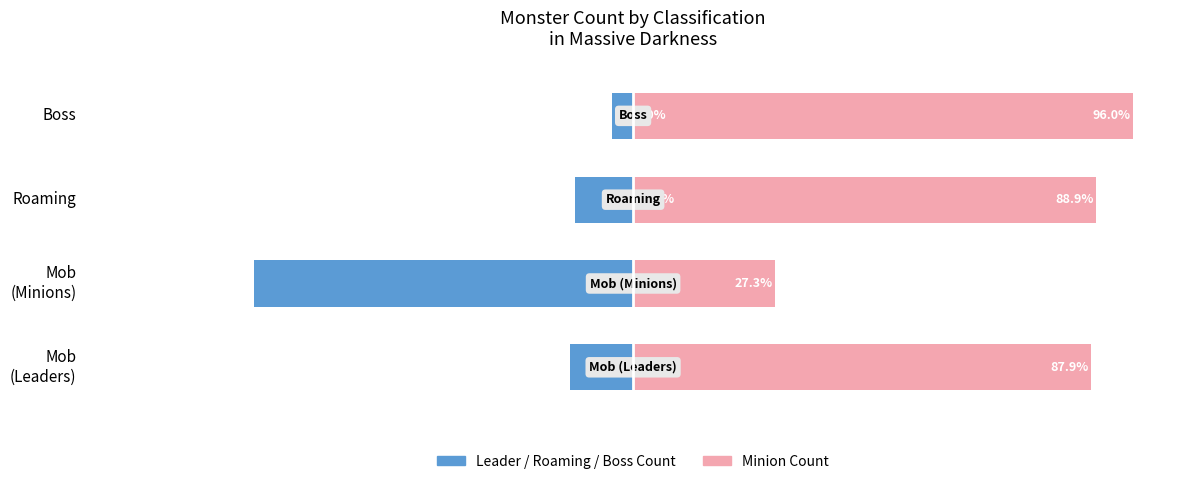

How many values in the Remaining % series are below 88?

2